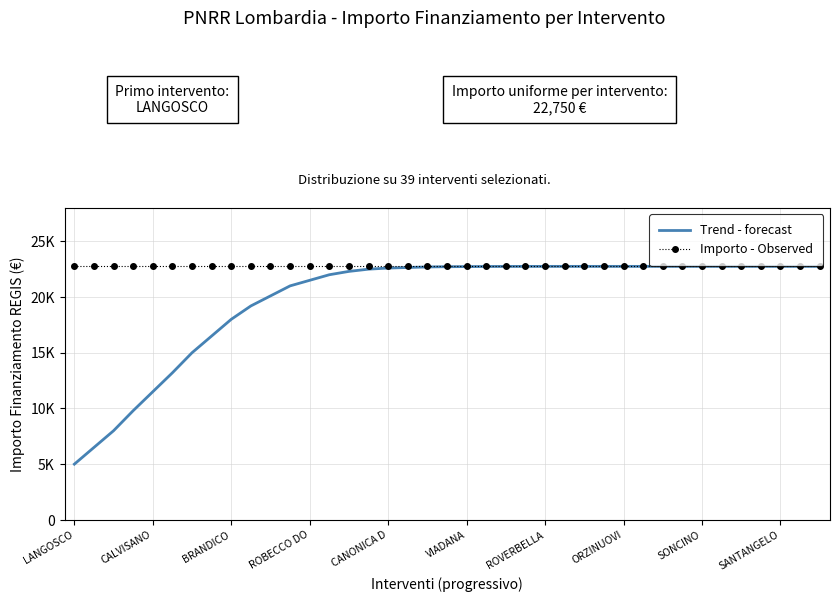

What are all the series names shown in the legend?

Trend - forecast, Importo - Observed